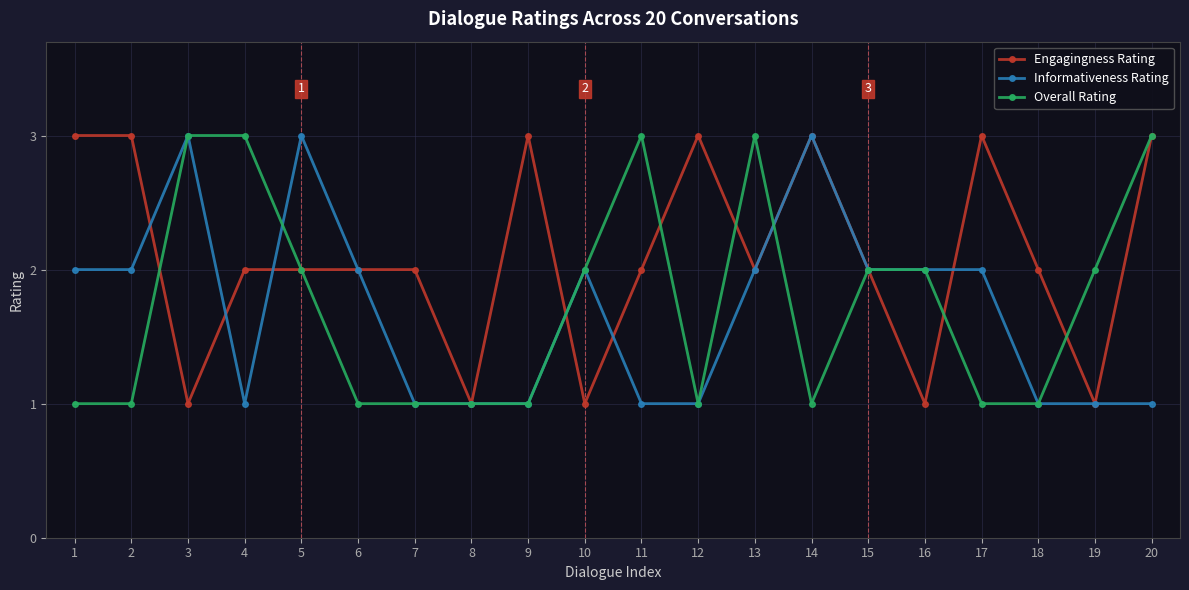

Which series changed the most between 11 and 18?

Overall Rating